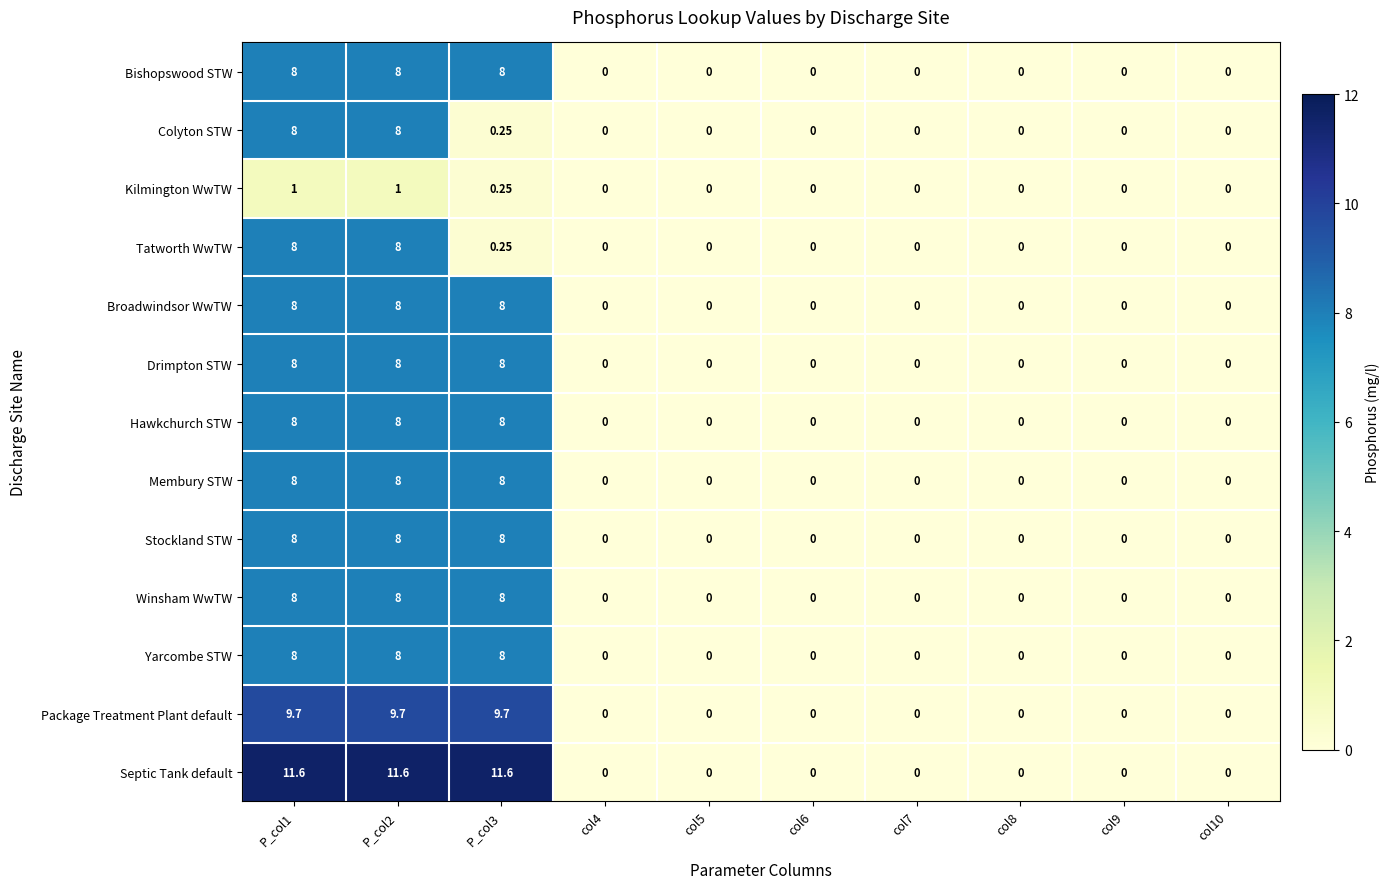

Which series has the widest spread of values?

Septic Tank default